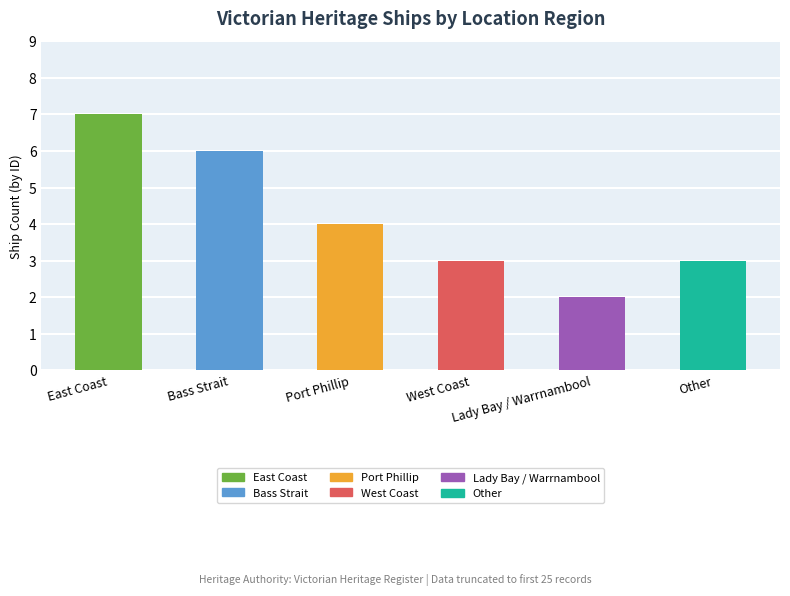

What is the sum of all values?

25